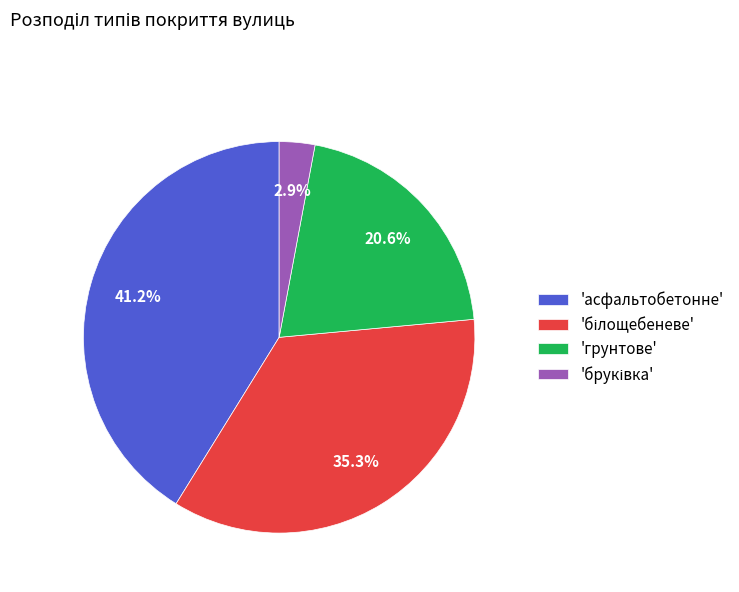

What portion of the pie excludes 'грунтове'?

79.4%